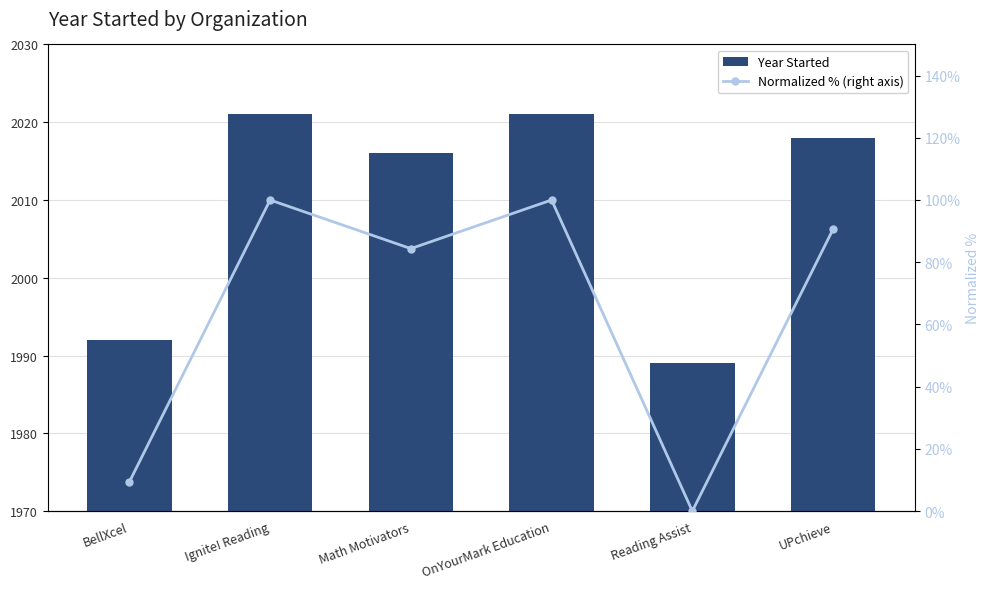

Is it true that Year Started equals 490.0 at OnYourMark Education?

False